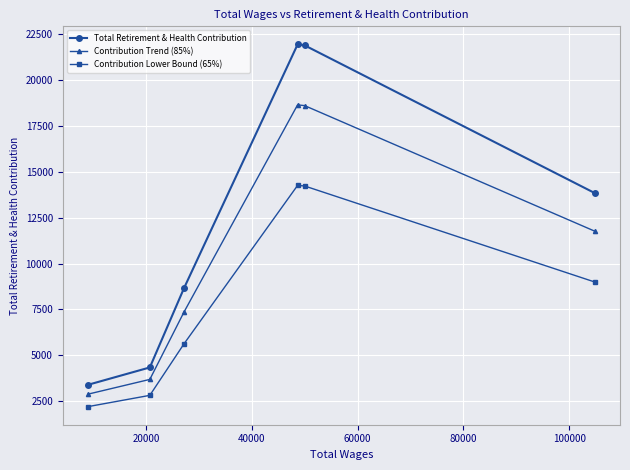

List the series in order of their peak value, lowest first.

Contribution Lower Bound (65%), Contribution Trend (85%), Total Retirement & Health Contribution